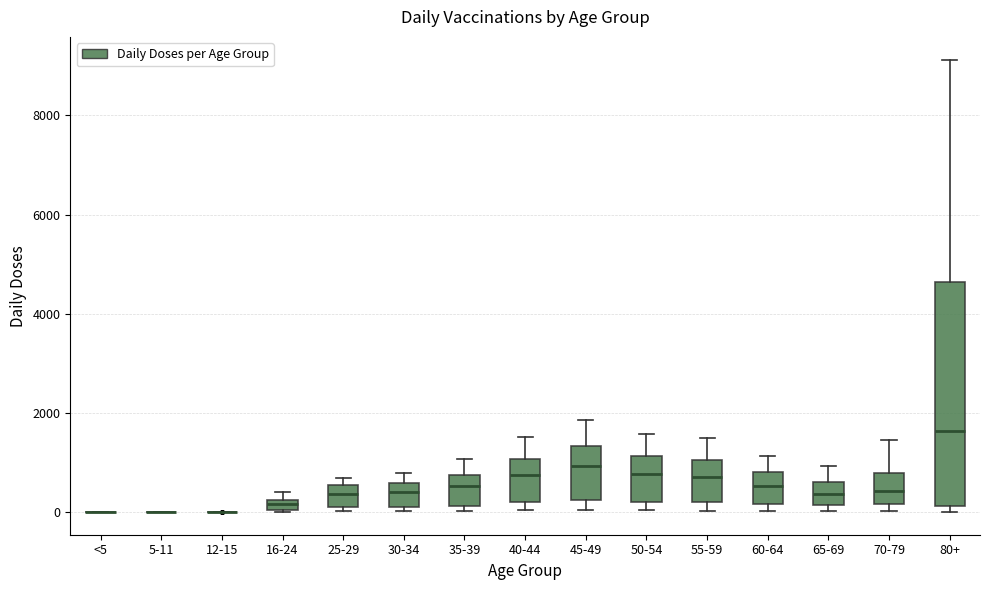

Which box is the tallest, from its lower edge to its upper edge?

80+